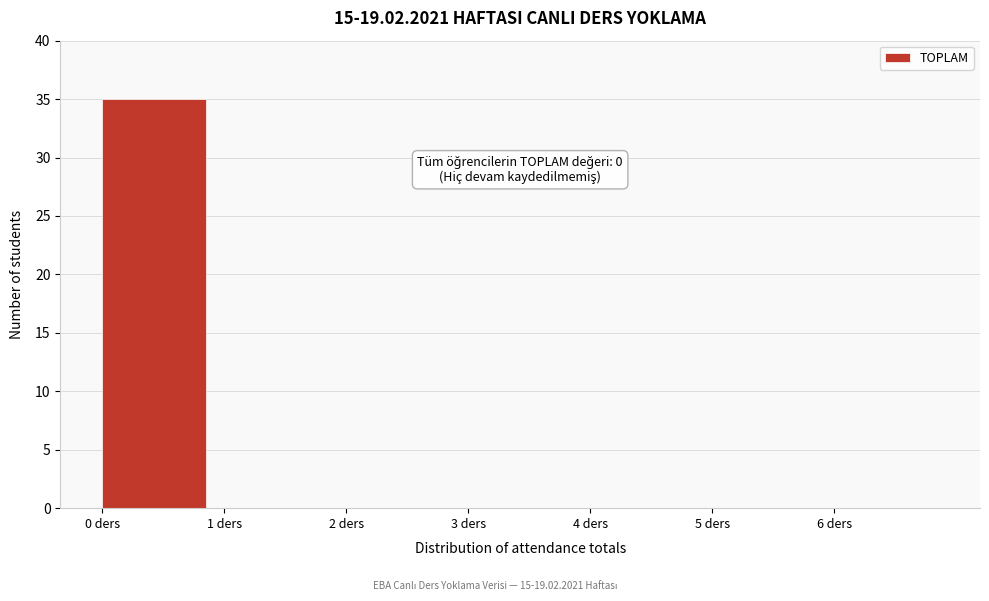

Over which range of the x-axis is the bar tallest?

0 to 1